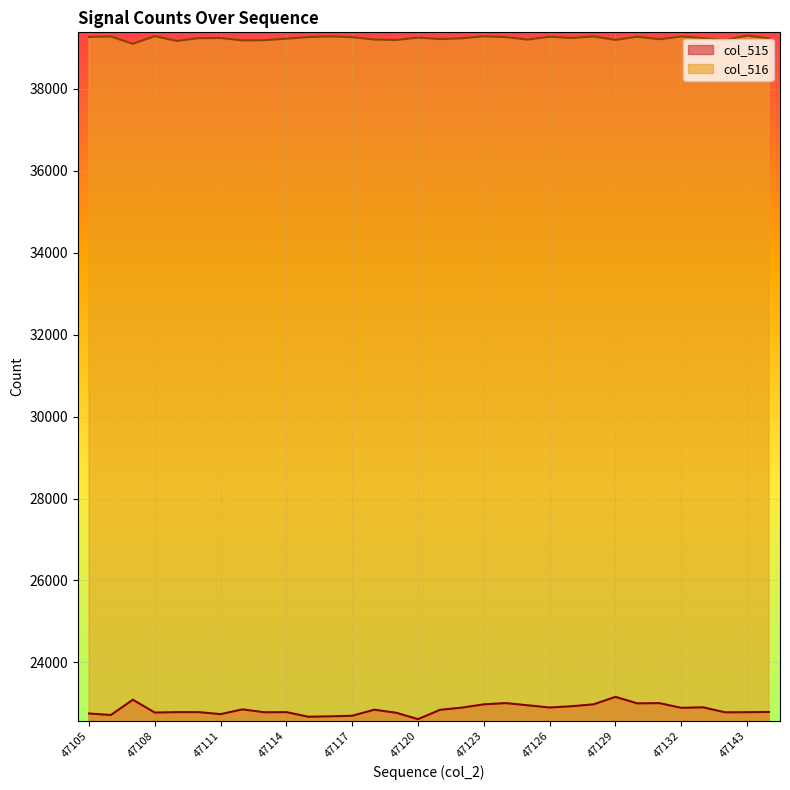

Does the chart display data point markers on the line(s)?

No